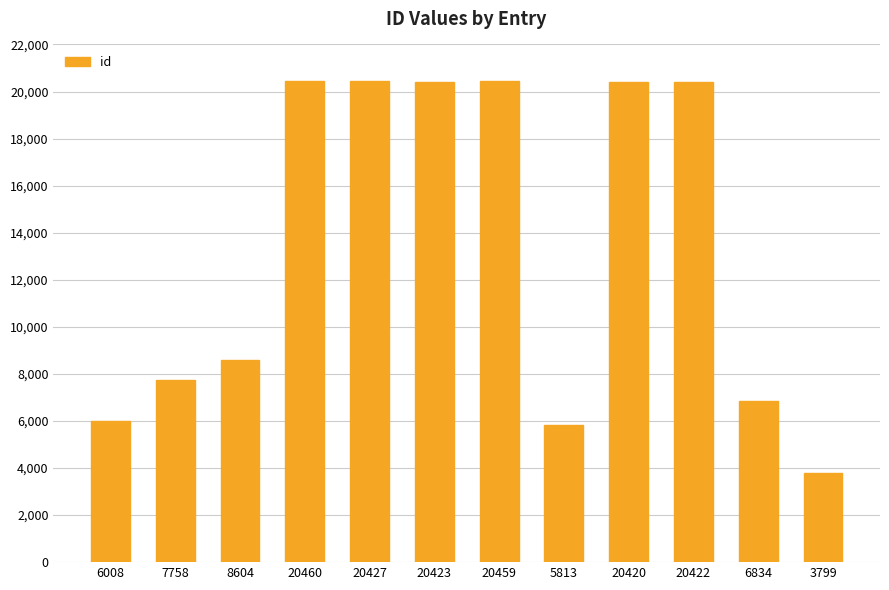

What is the difference between the maximum and minimum values?

16661